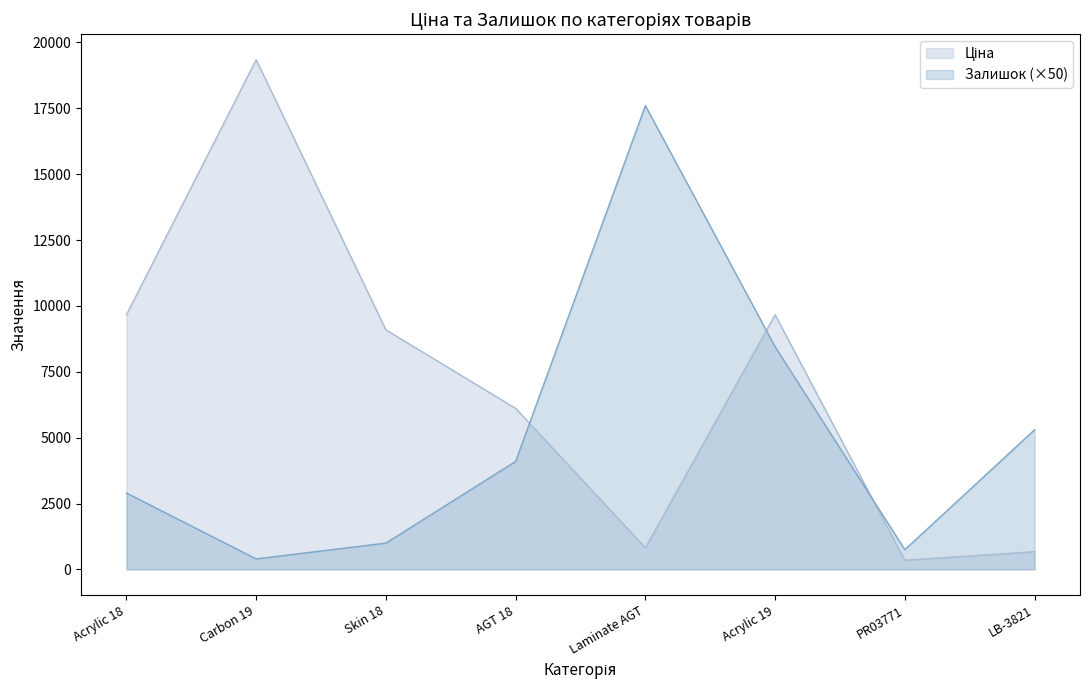

Where do Ціна and Залишок first cross each other?

AGT 18 and Laminate AGT